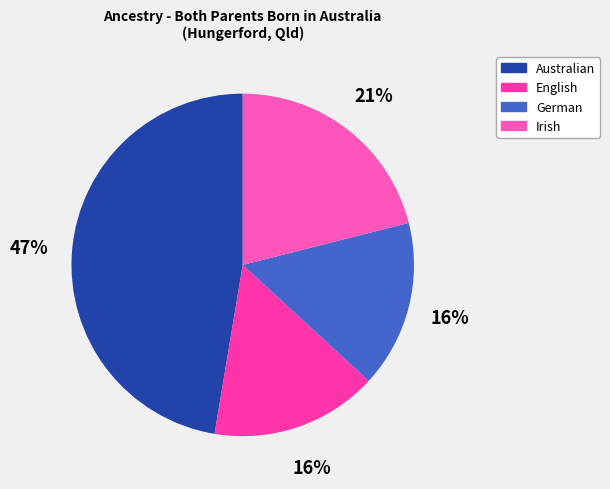

The Australian slice represents 61% of the pie. True or false?

False